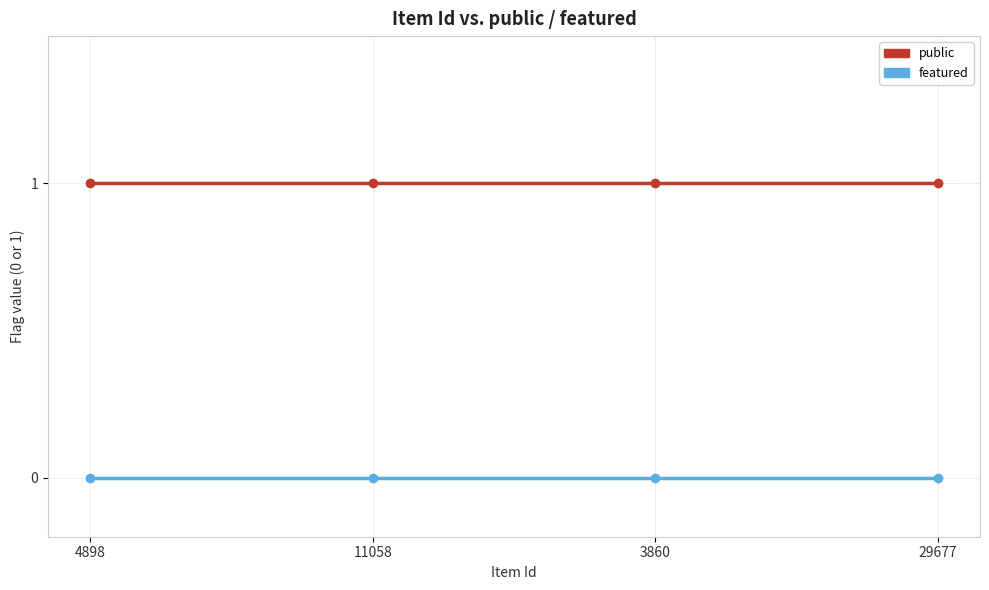

True or false: public has more than 1 interior local peaks.

False